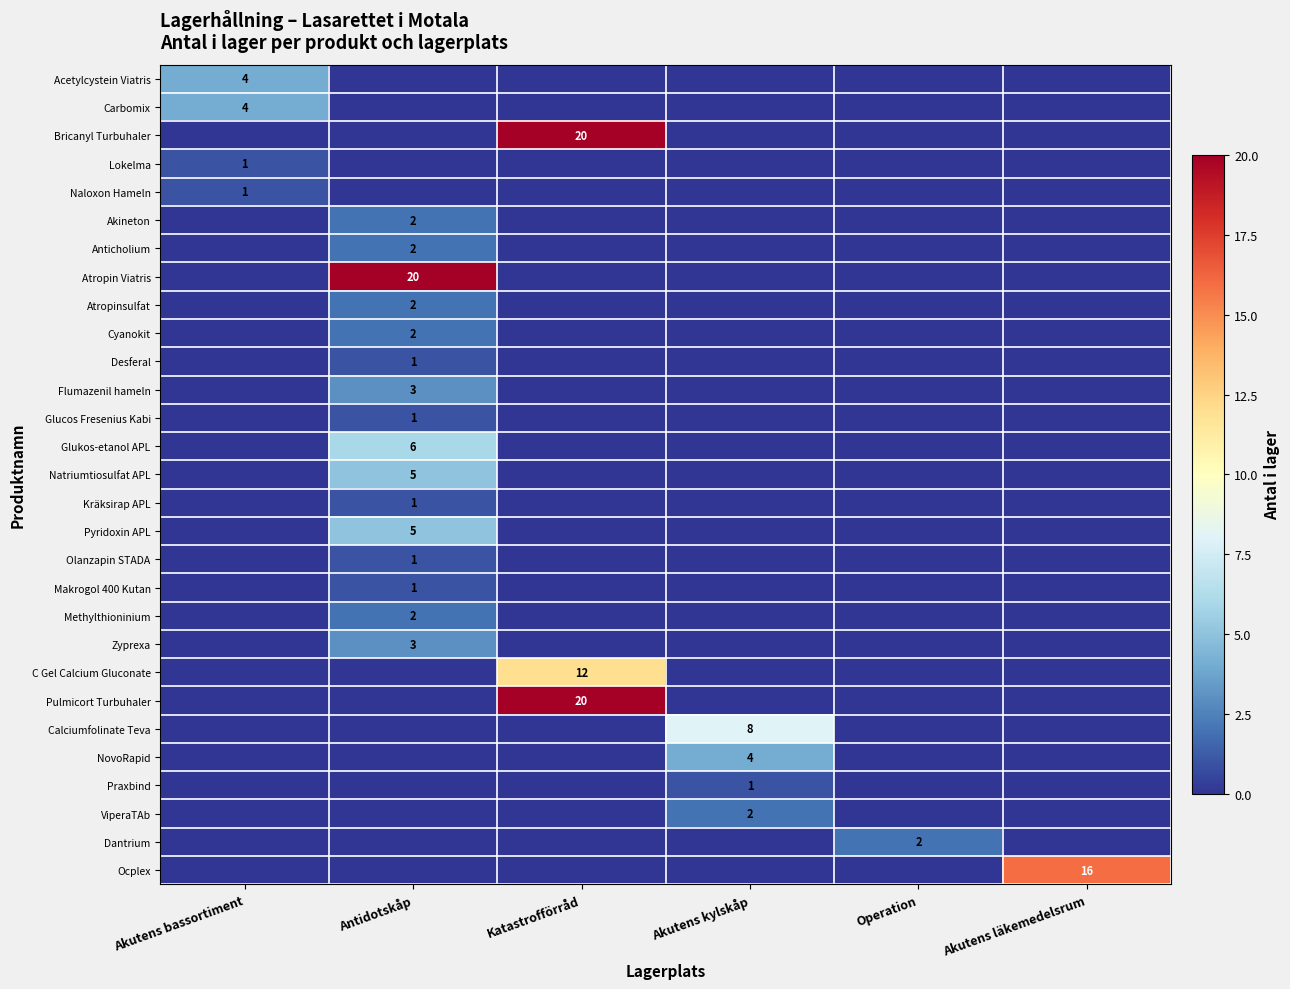

True or false: Atropin Viatris has a value of 30 at Antidotskåp.

False